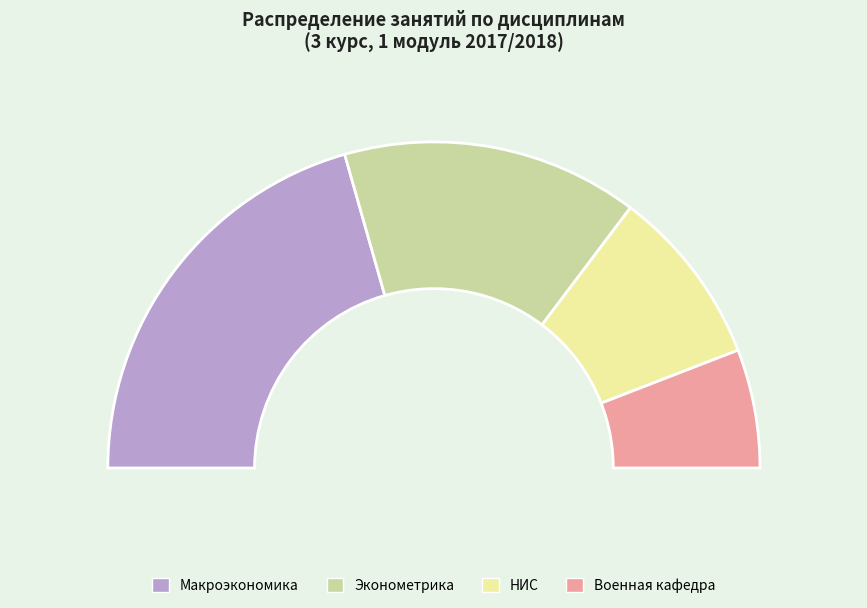

What is the largest slice in the pie chart?

Макроэкономика